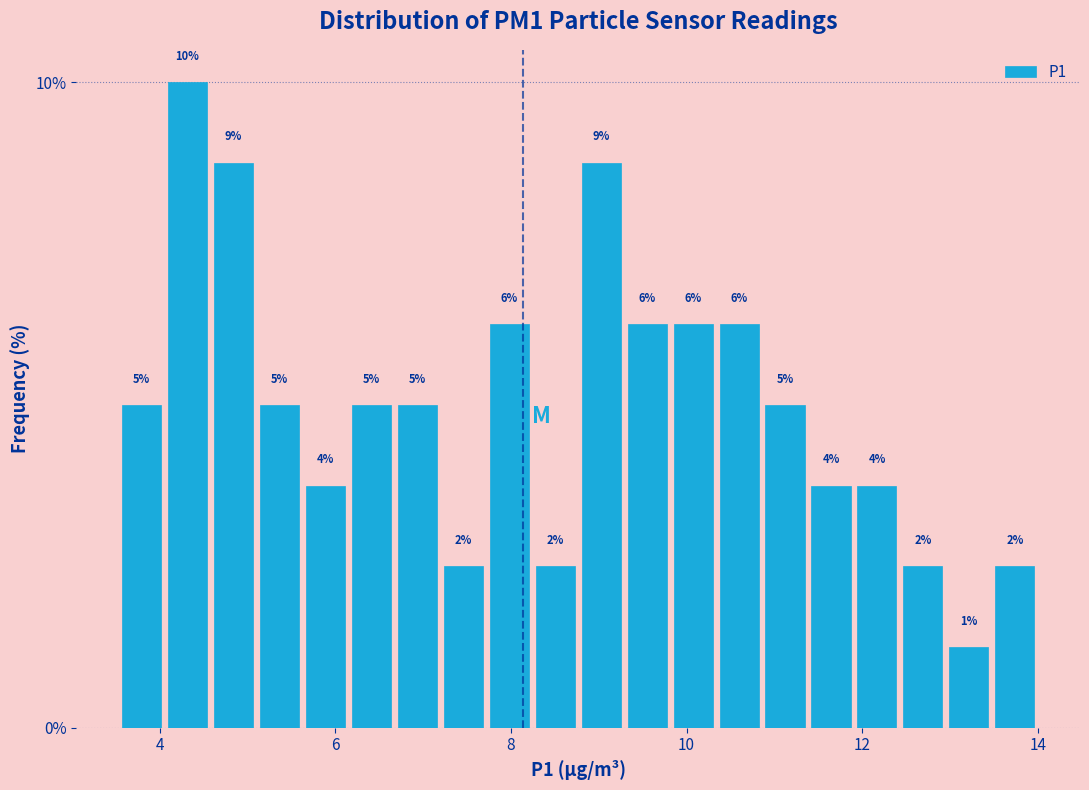

Read against the x-axis, roughly where is the centre of the tallest bar?

4.4